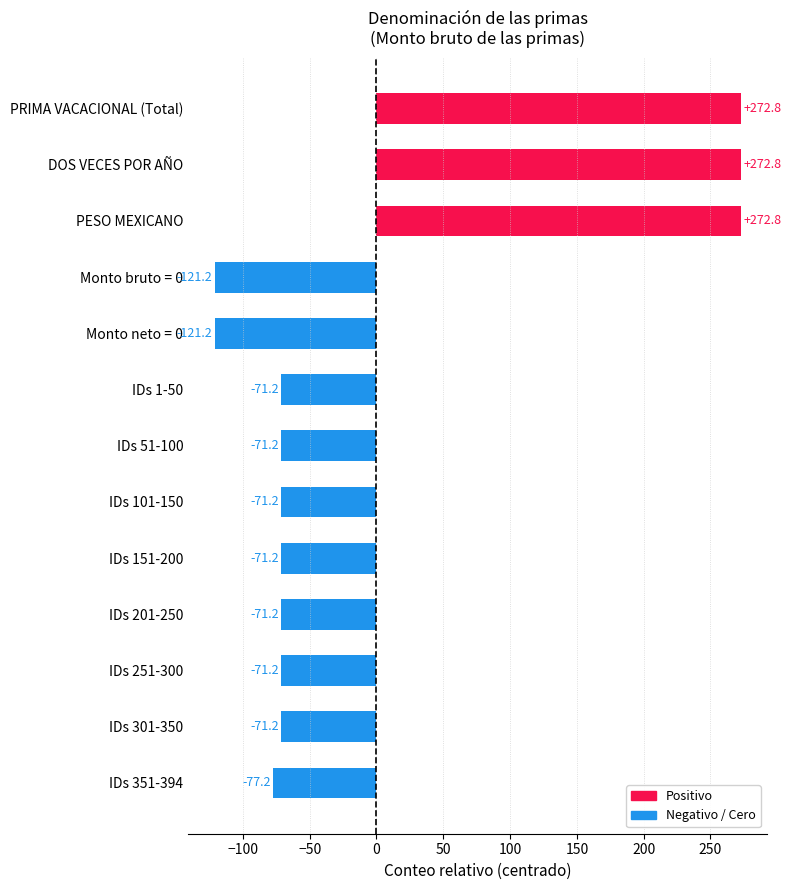

What is the difference between the values at PRIMA VACACIONAL (Total) and IDs 351-394?

350.0